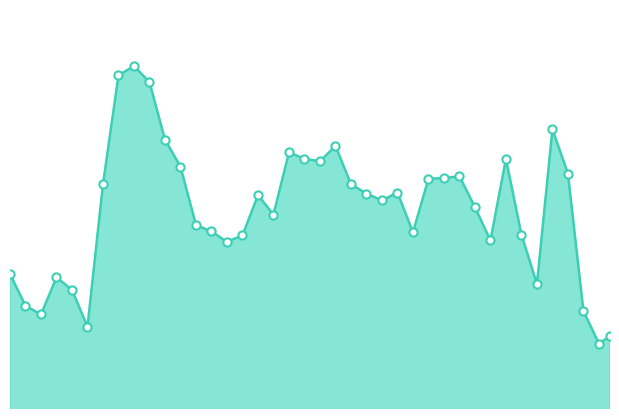

How many lines are shown in the chart?

1